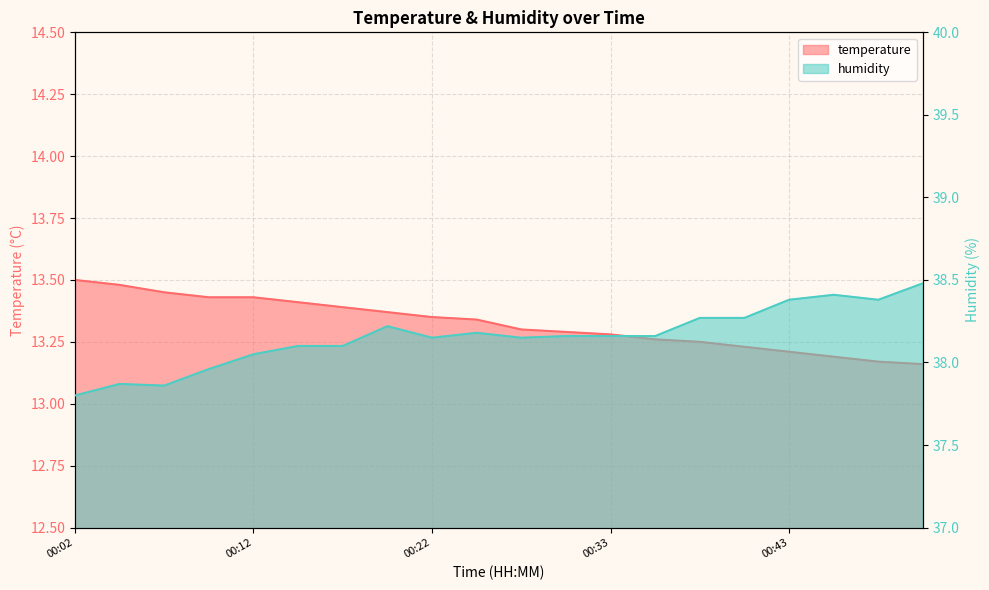

At which category is the sum across all series the highest?

00:51